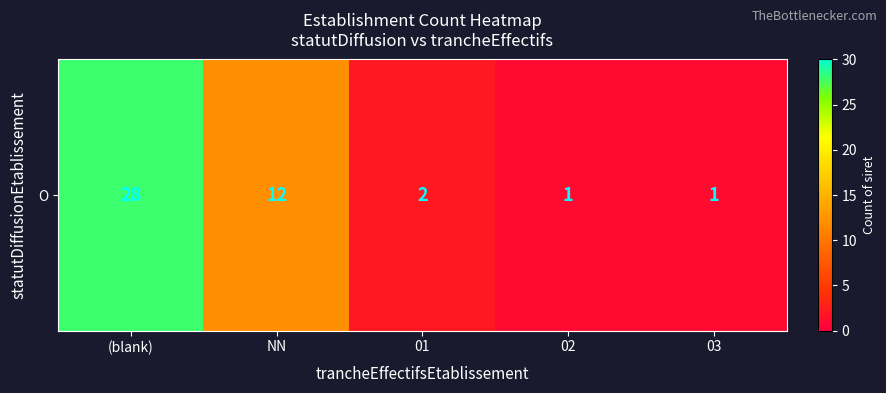

Is it true that the value at 03 is 0?

False